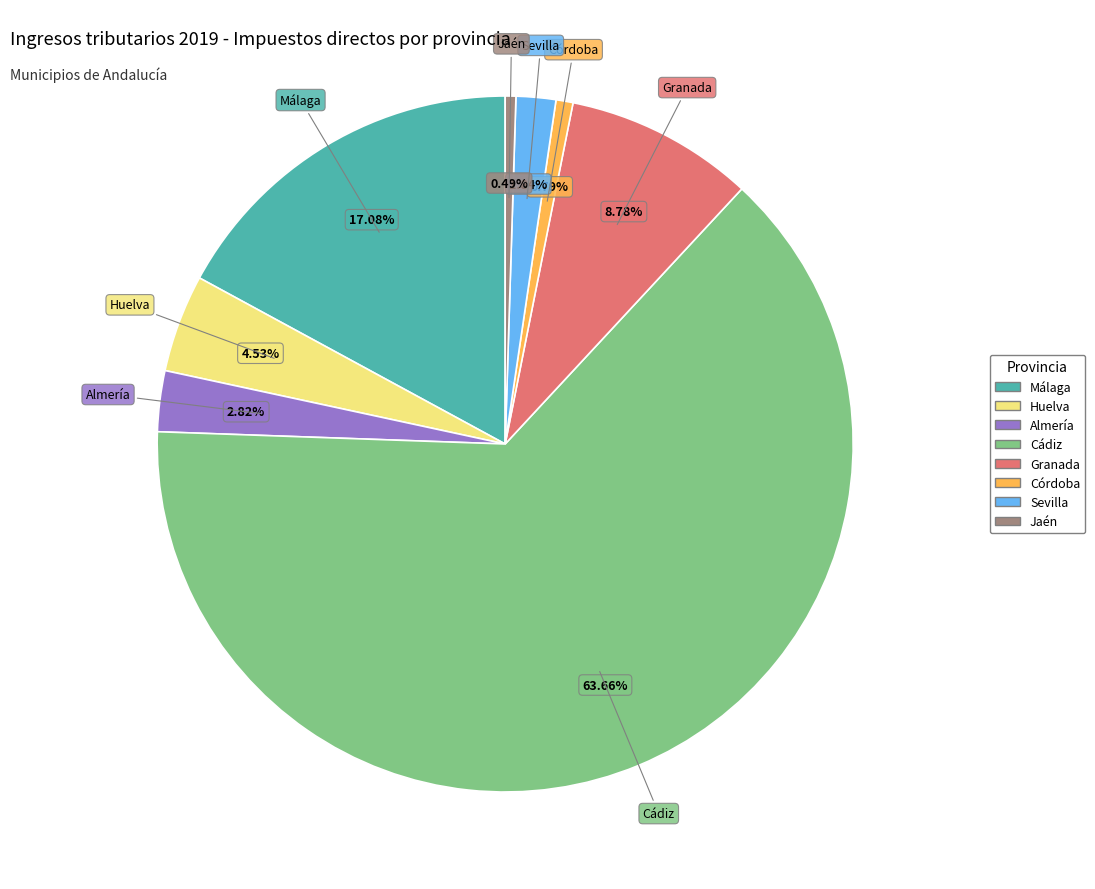

Approximately how many times larger is the value at Huelva compared to Almería?

1.6